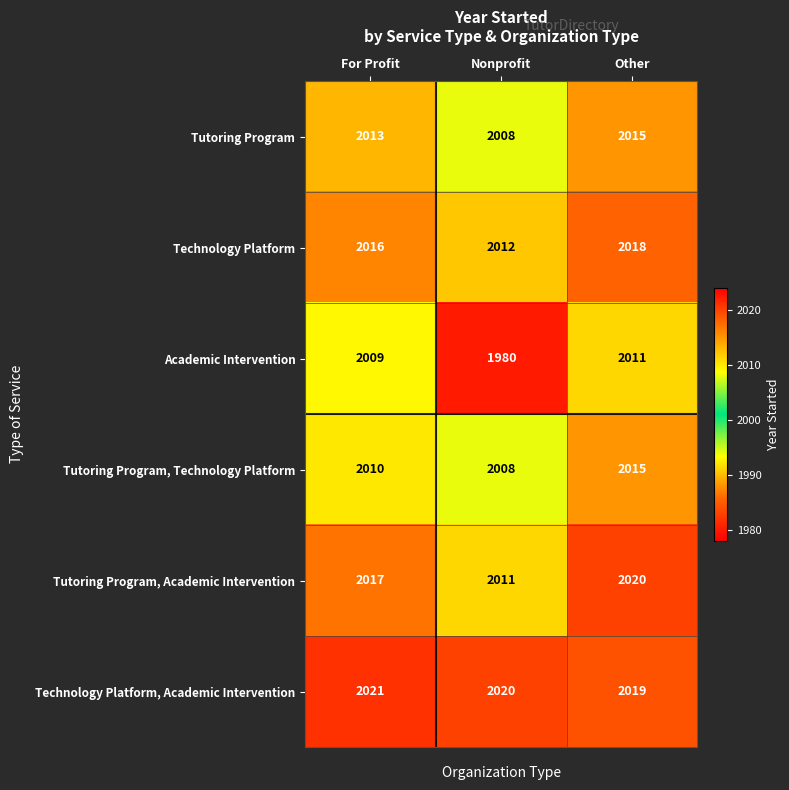

The value of Tutoring Program at Nonprofit is 2008. True or false?

True